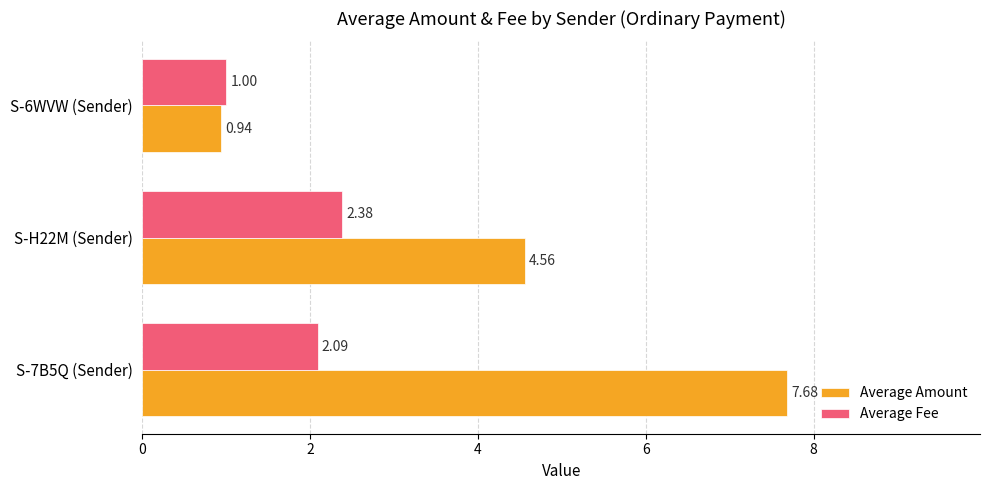

At which label does Average Fee reach its peak?

S-H22M (Sender)